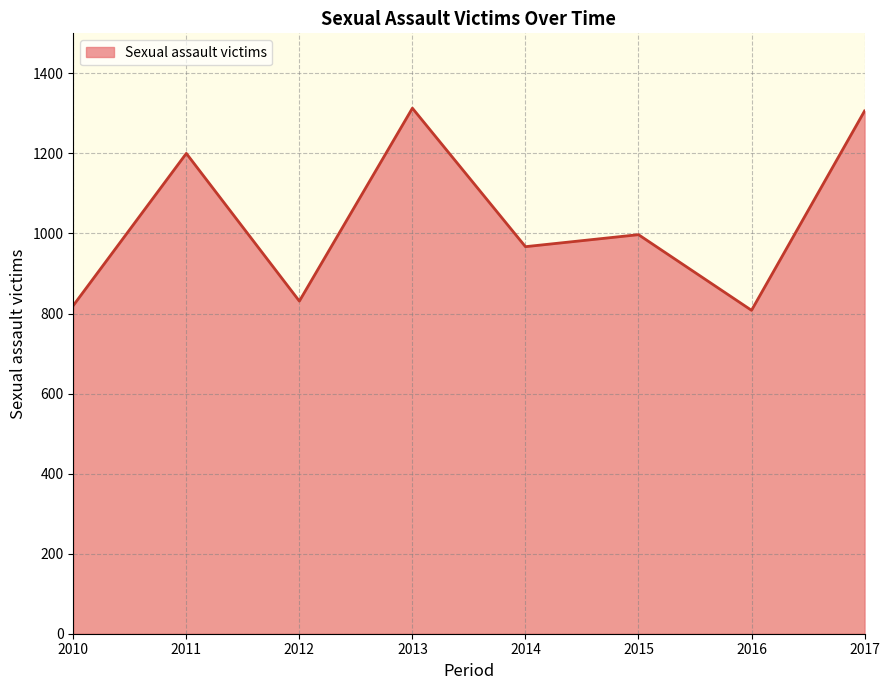

Does the chart have visible grid lines?

Yes